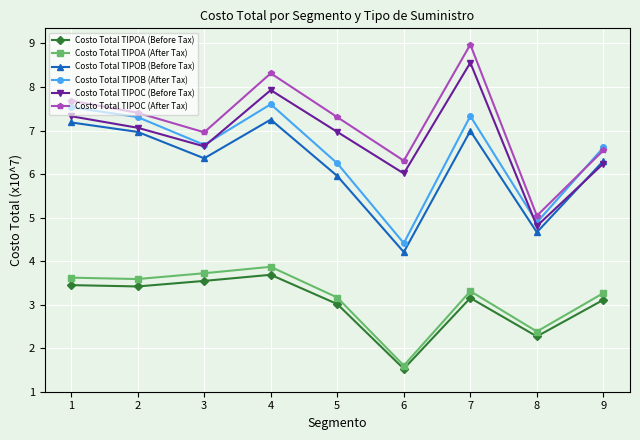

At which label does Costo Total TIPOA (After Tax) reach its minimum?

6